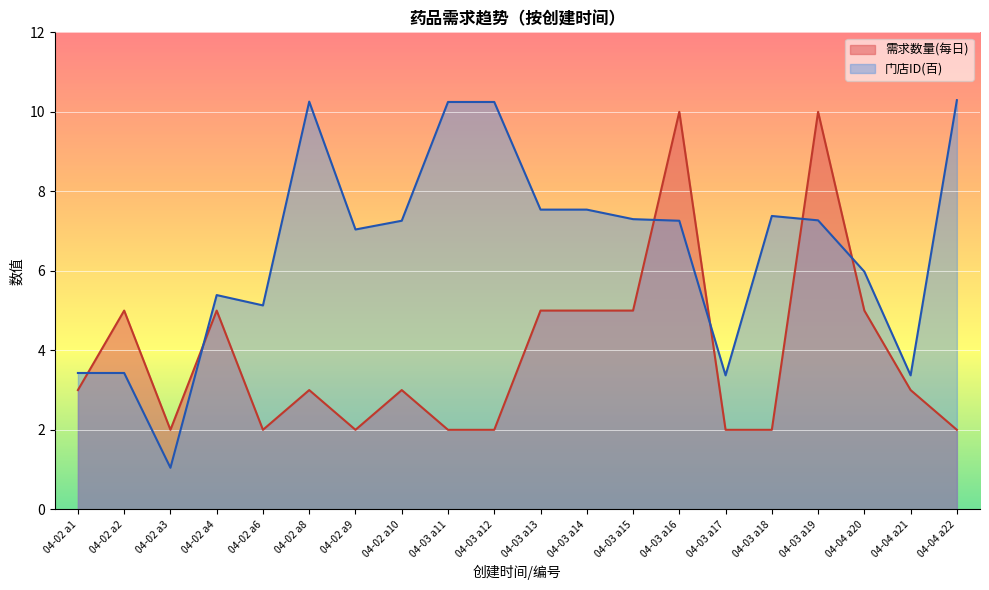

Reading right to left, transcribe all the data shown in this chart.

需求数量(每日): 04-04 a22=2.0	04-04 a21=3.0	04-04 a20=5.0	04-03 a19=10.0	04-03 a18=2.0	04-03 a17=2.0	04-03 a16=10.0	04-03 a15=5.0	04-03 a14=5.0	04-03 a13=5.0	04-03 a12=2.0	04-03 a11=2.0	04-02 a10=3.0	04-02 a9=2.0	04-02 a8=3.0	04-02 a6=2.0	04-02 a4=5.0	04-02 a3=2.0	04-02 a2=5.0	04-02 a1=3.0
门店ID(百): 04-04 a22=10.3	04-04 a21=3.4	04-04 a20=6.0	04-03 a19=7.3	04-03 a18=7.4	04-03 a17=3.4	04-03 a16=7.3	04-03 a15=7.3	04-03 a14=7.5	04-03 a13=7.5	04-03 a12=10.2	04-03 a11=10.2	04-02 a10=7.3	04-02 a9=7.0	04-02 a8=10.3	04-02 a6=5.1	04-02 a4=5.4	04-02 a3=1.0	04-02 a2=3.4	04-02 a1=3.4